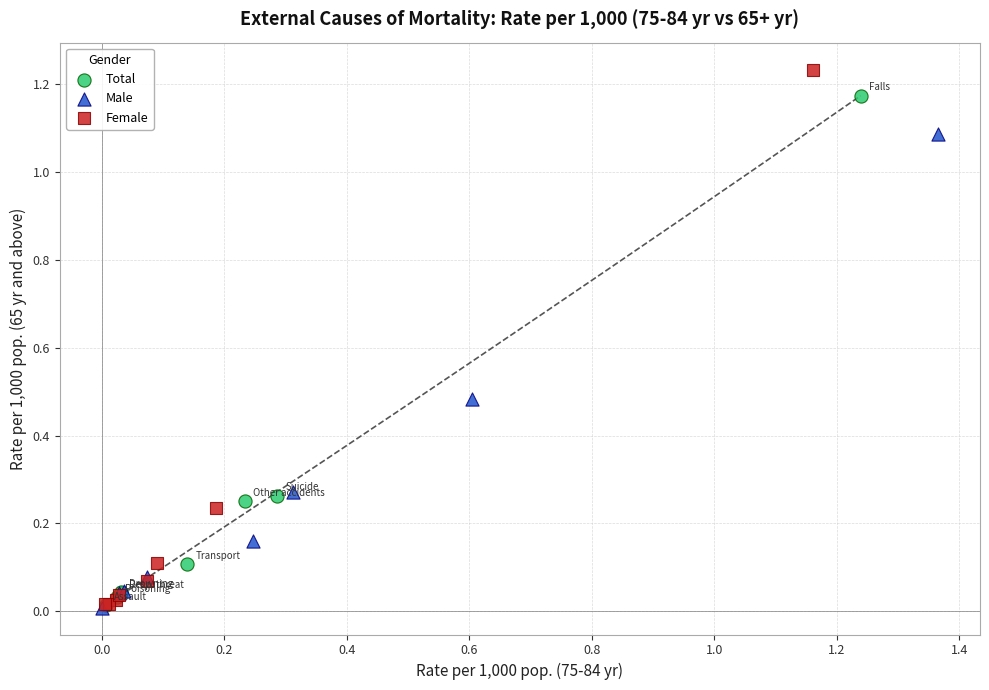

Which series reaches the maximum Y coordinate?

Female